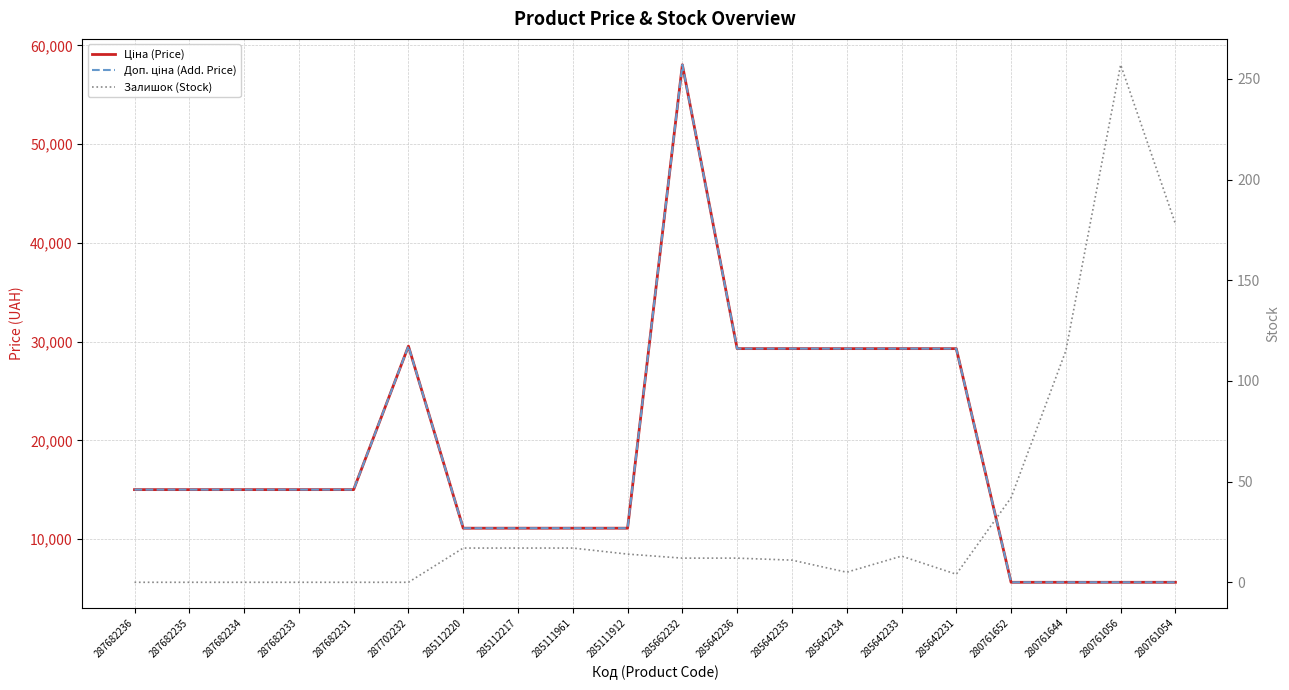

Is the value of Ціна (Price) at 285642235 greater than the value of Залишок (Stock) at 280761056?

Yes